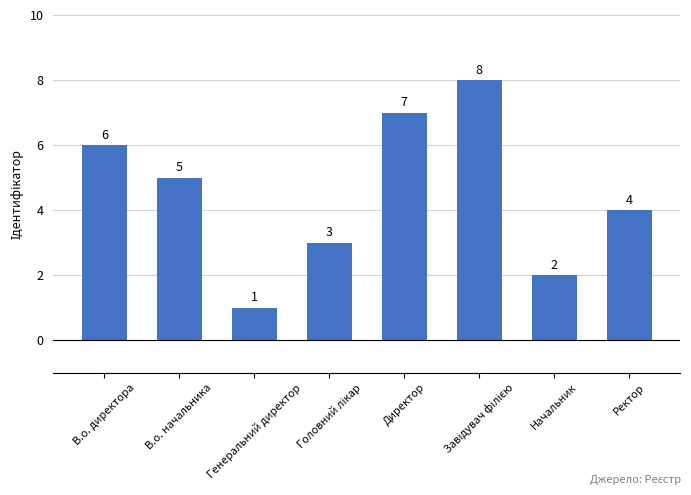

What is the label of the 7th bar from the right?

В.о. начальника